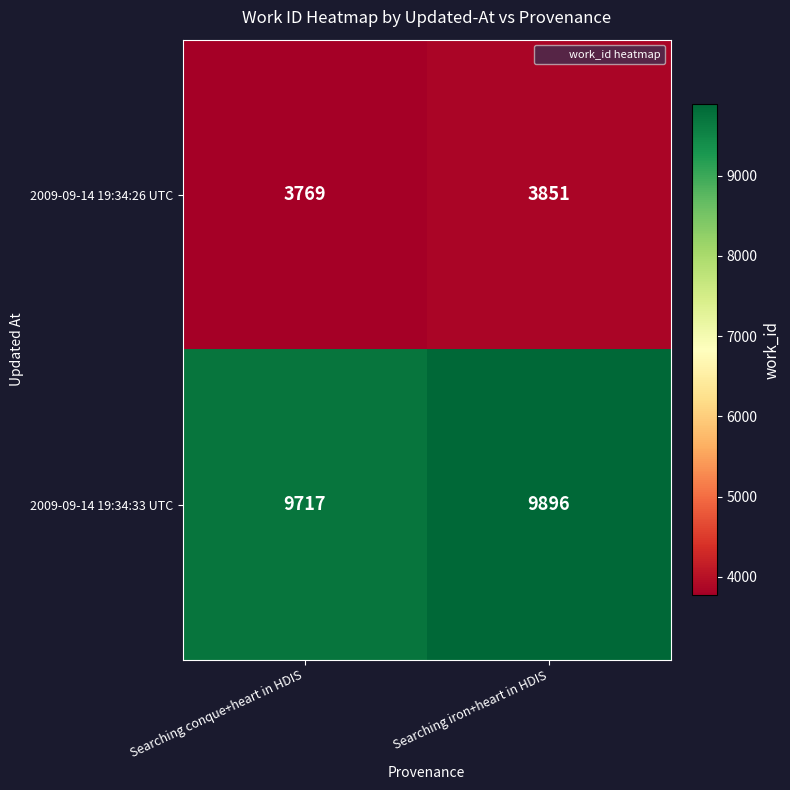

At which category is the sum across all series the highest?

Searching iron+heart in HDIS